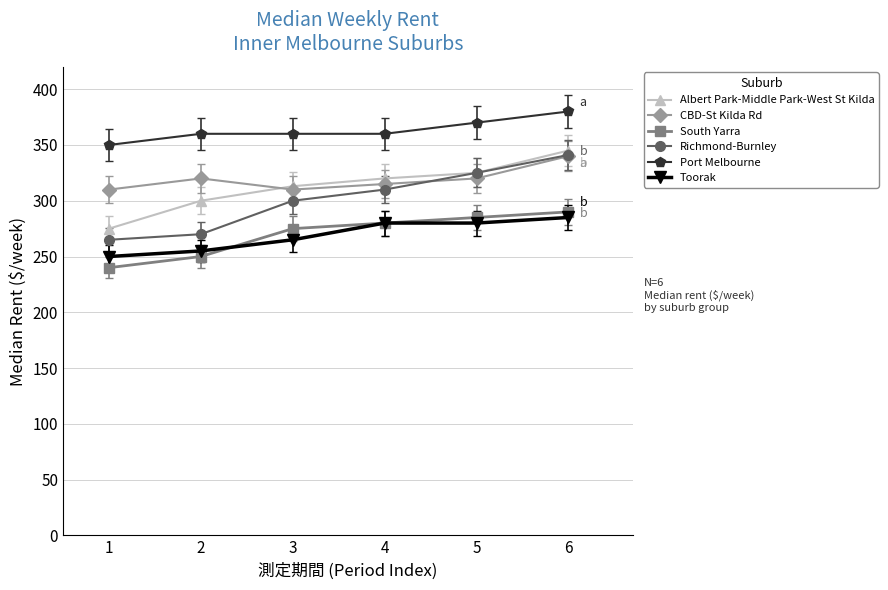

How many data points does each series have?

6